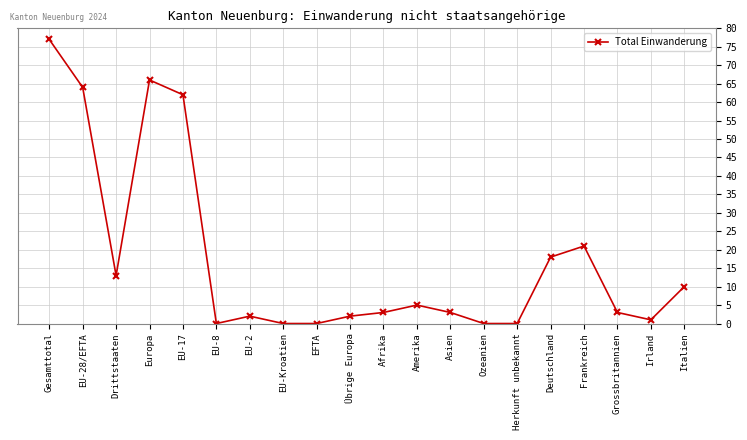

True or false: the data shows 62 at EU-17.

True